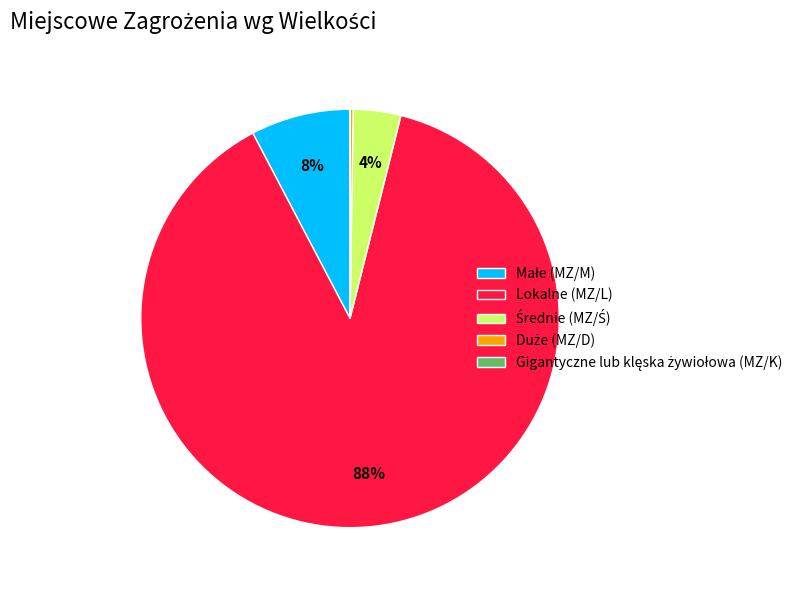

What is the largest slice in the pie chart?

Lokalne (MZ/L)